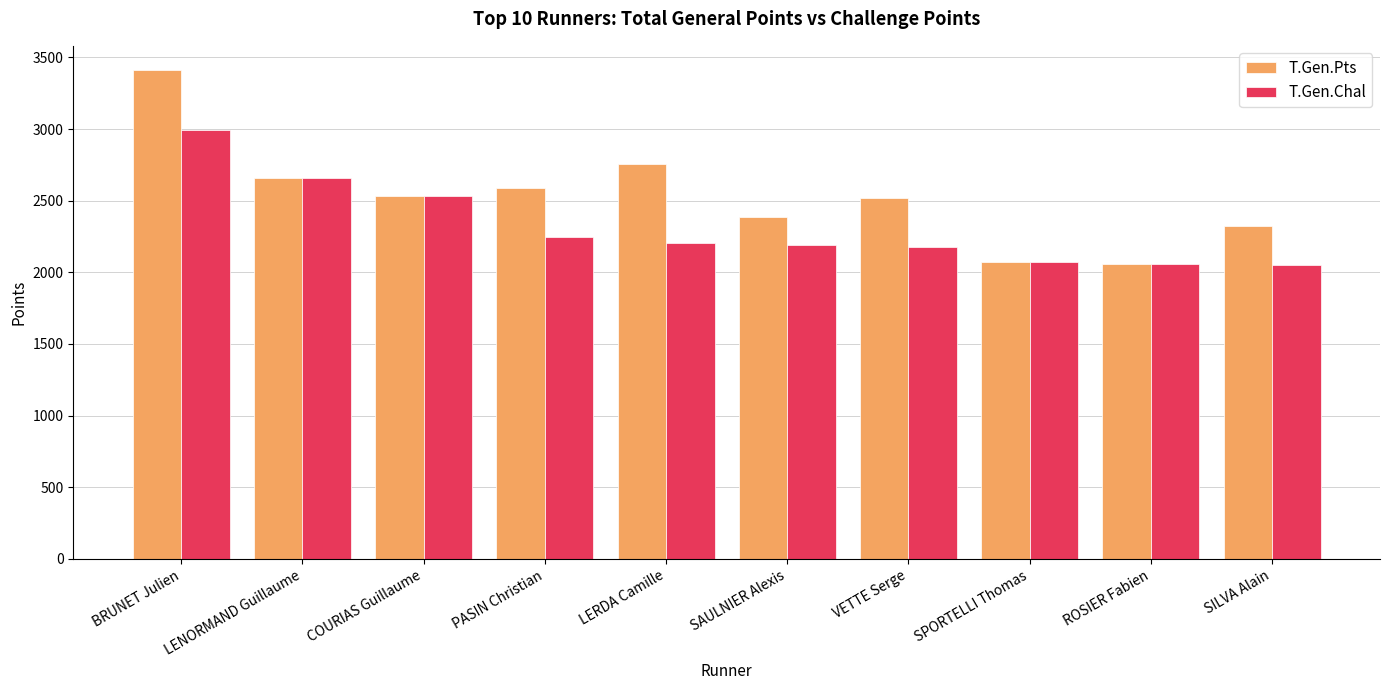

How many groups of bars are there?

10